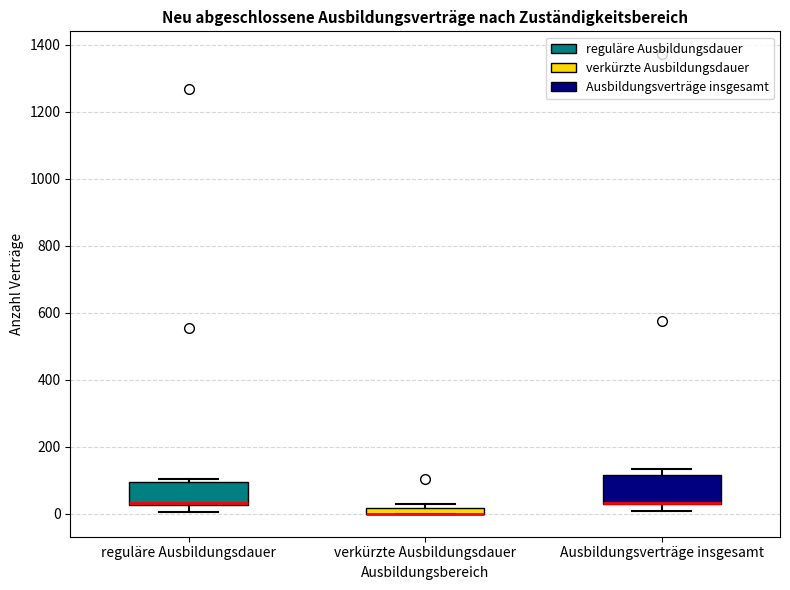

Where is the lower edge of the box for verkürzte Ausbildungsdauer on the y-axis? The values are not printed on the chart, so give them approximately, as read against the axis.

0